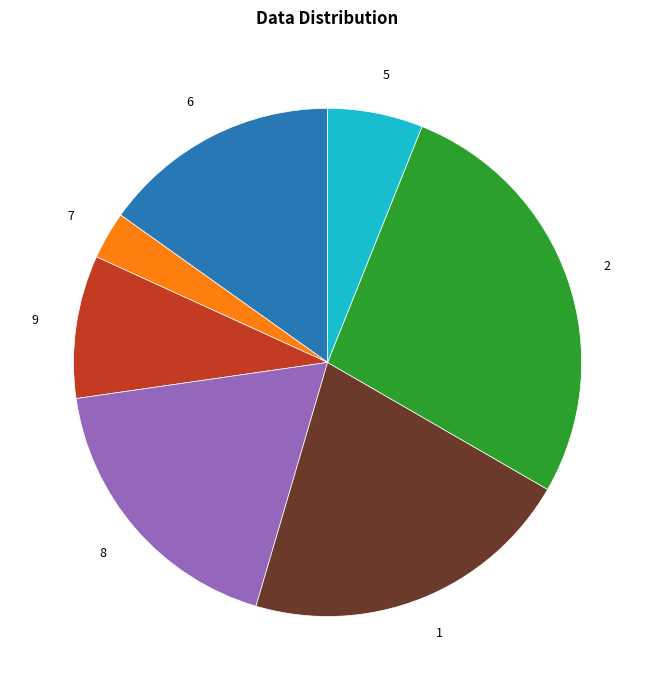

How many slices are in this pie chart?

7